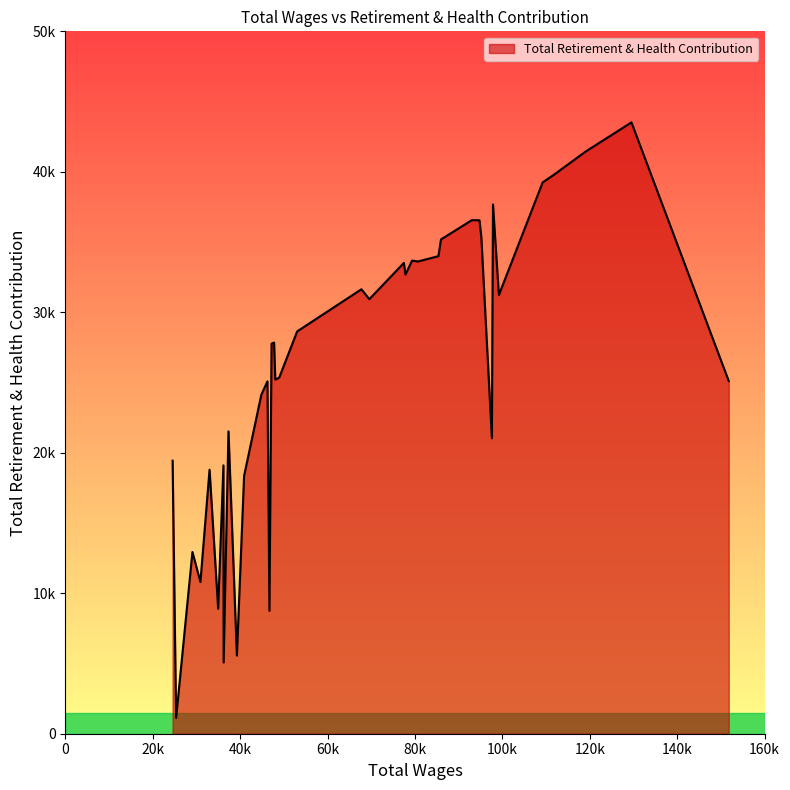

List the labels in order of value, largest first.

1, 2, 3, 4, 5, 6, 8, 11, 12, 10, 13, 14, 16, 15, 18, 17, 20, 7, 19, 21, 24, 25, 22, 23, 0, 27, 28, 31, 9, 39, 33, 35, 29, 37, 36, 34, 26, 30, 32, 38